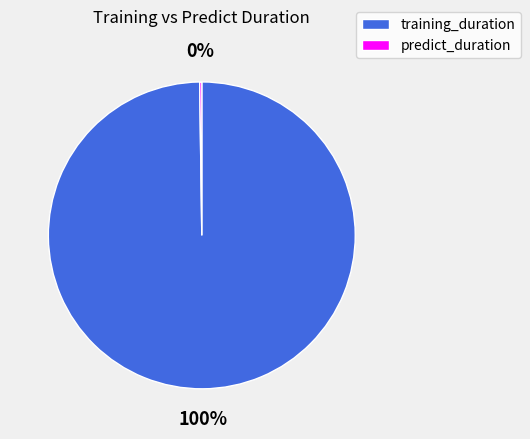

To the nearest percent, what is the average slice percentage?

50%